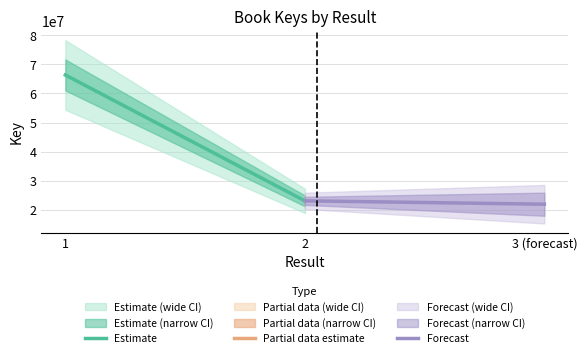

What is the sum of all Estimate values?

89541790.0